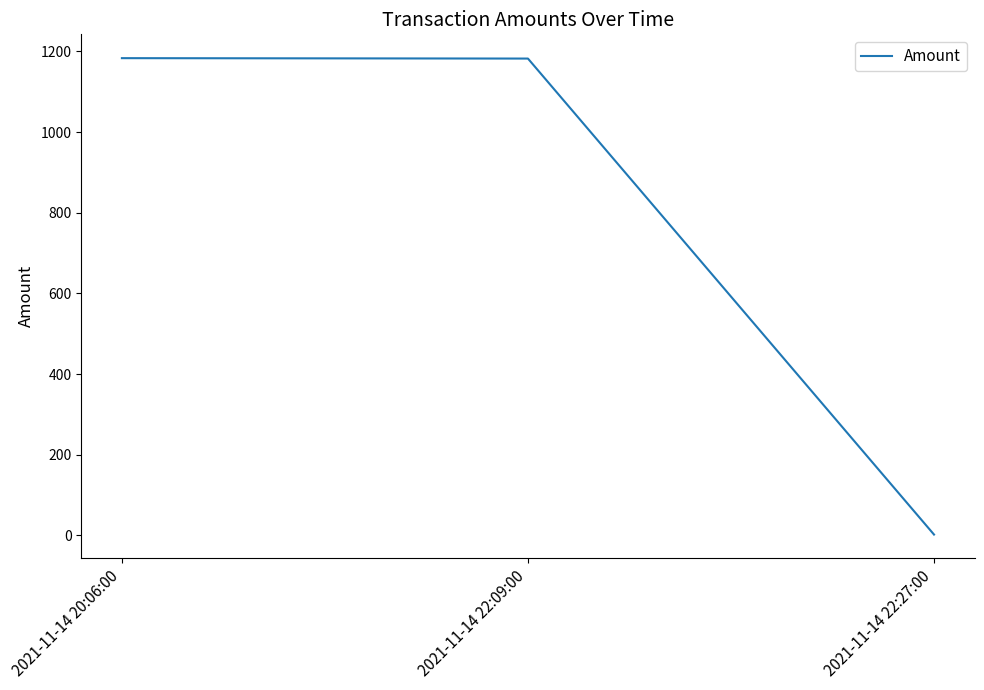

What is the difference between the maximum and minimum values?

1181.3